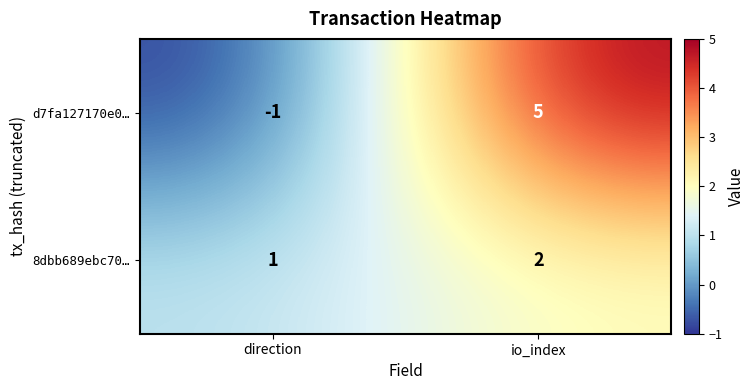

Count the number of data series in this chart.

2